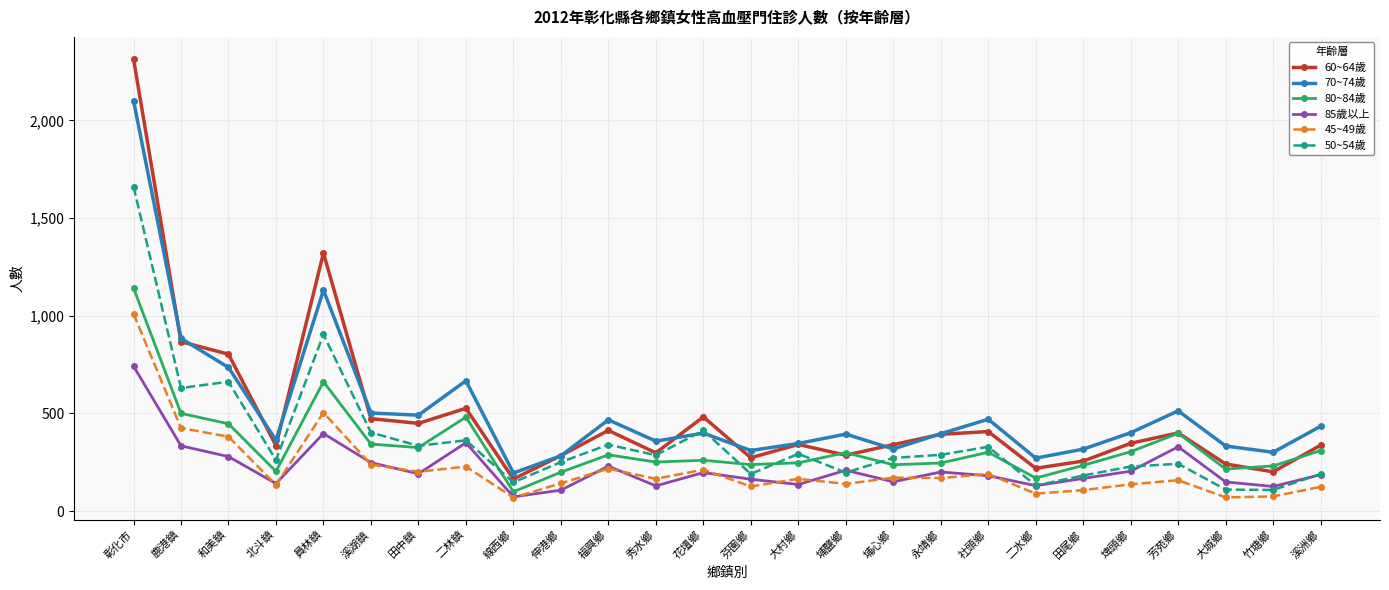

Which series changed the most between 彰化市 and 福興鄉?

60~64歲